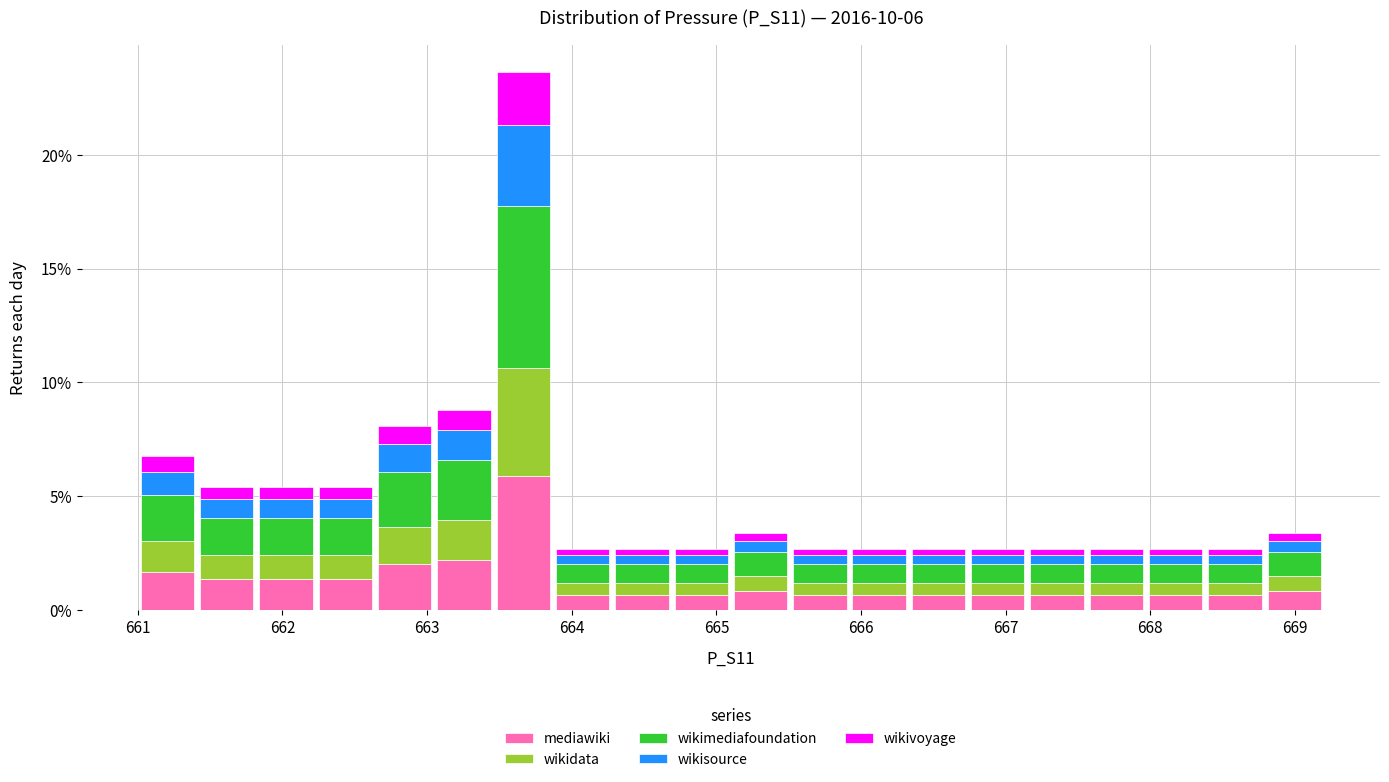

Reading left to right, list every stacked bar in this chart as the range it spans on the x-axis followed by its total height. Neither the bar edges nor the heights are printed on the chart, so give them approximately, as read against the axes.

661.00 to 661.41: 7.0
661.41 to 661.82: 5.5
661.82 to 662.23: 5.5
662.23 to 662.64: 5.5
662.64 to 663.05: 8.0
663.05 to 663.46: 9.0
663.46 to 663.87: 23.5
663.87 to 664.28: 2.5
664.28 to 664.69: 2.5
664.69 to 665.10: 2.5
665.10 to 665.51: 3.5
665.51 to 665.92: 2.5
665.92 to 666.33: 2.5
666.33 to 666.74: 2.5
666.74 to 667.15: 2.5
667.15 to 667.56: 2.5
667.56 to 667.97: 2.5
667.97 to 668.38: 2.5
668.38 to 668.79: 2.5
668.79 to 669.20: 3.5